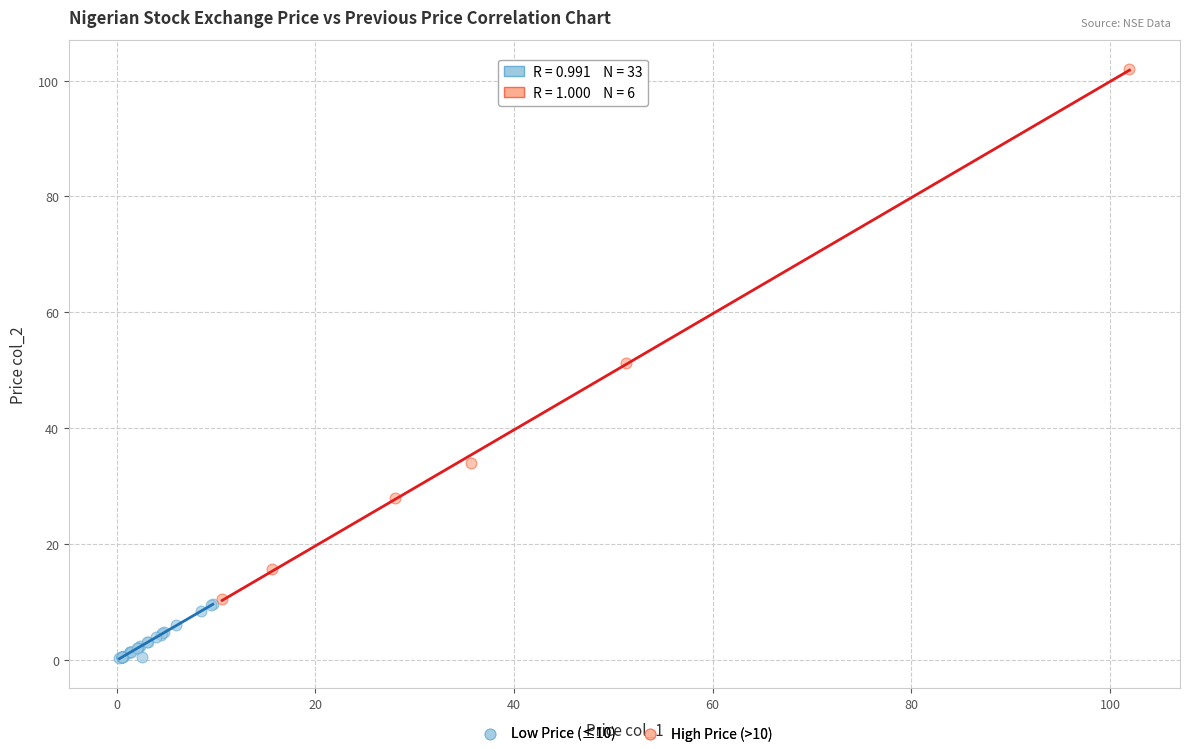

Which series reaches the minimum Y coordinate?

Low Price (≤10)